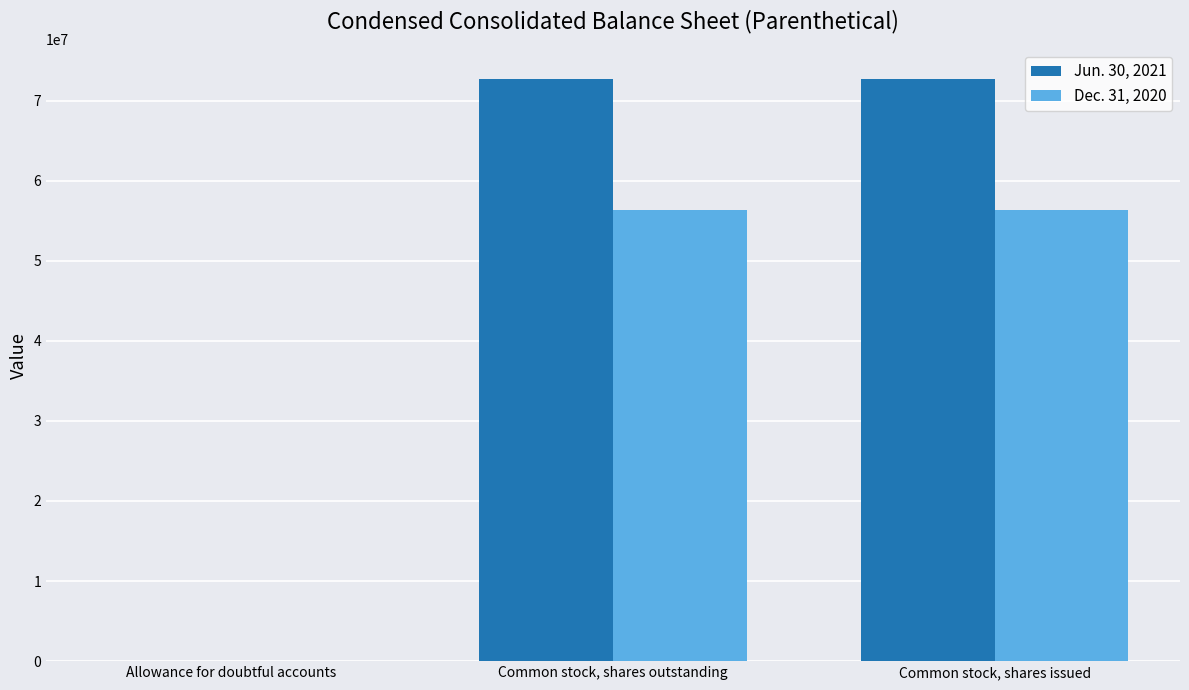

True or false: Jun. 30, 2021 has a value of 72742689 at Common stock, shares outstanding.

True